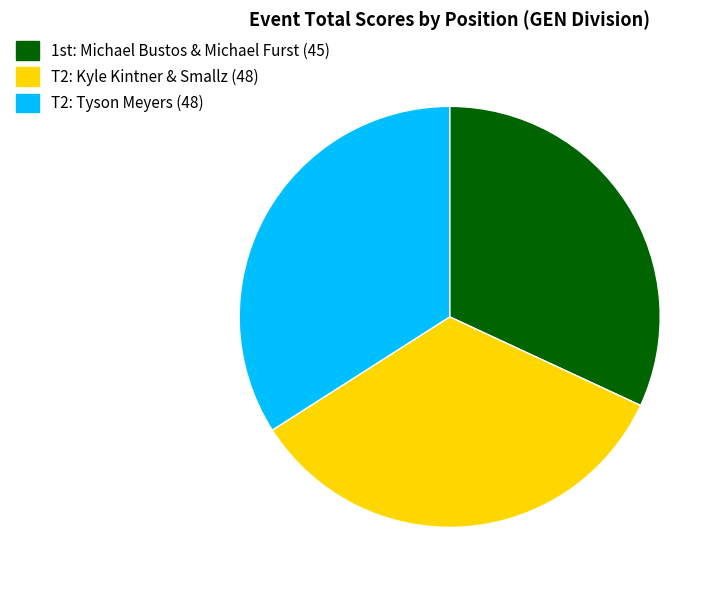

What is the smallest slice in the pie chart?

1st: Michael Bustos & Michael Furst (45)